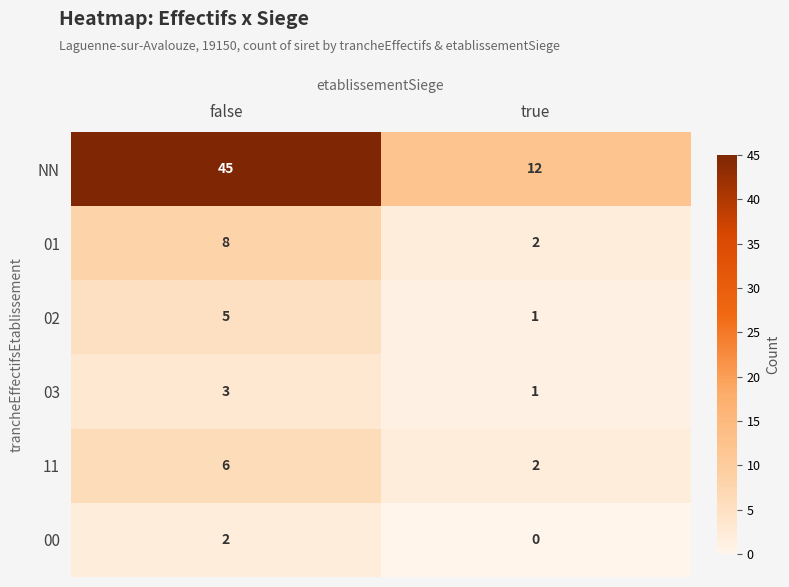

How many categories are shown in the chart?

2